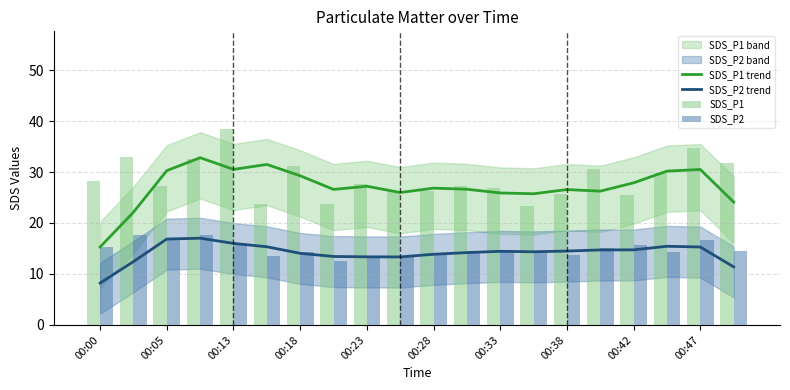

How many values in the SDS_P2 series are below 14?

5